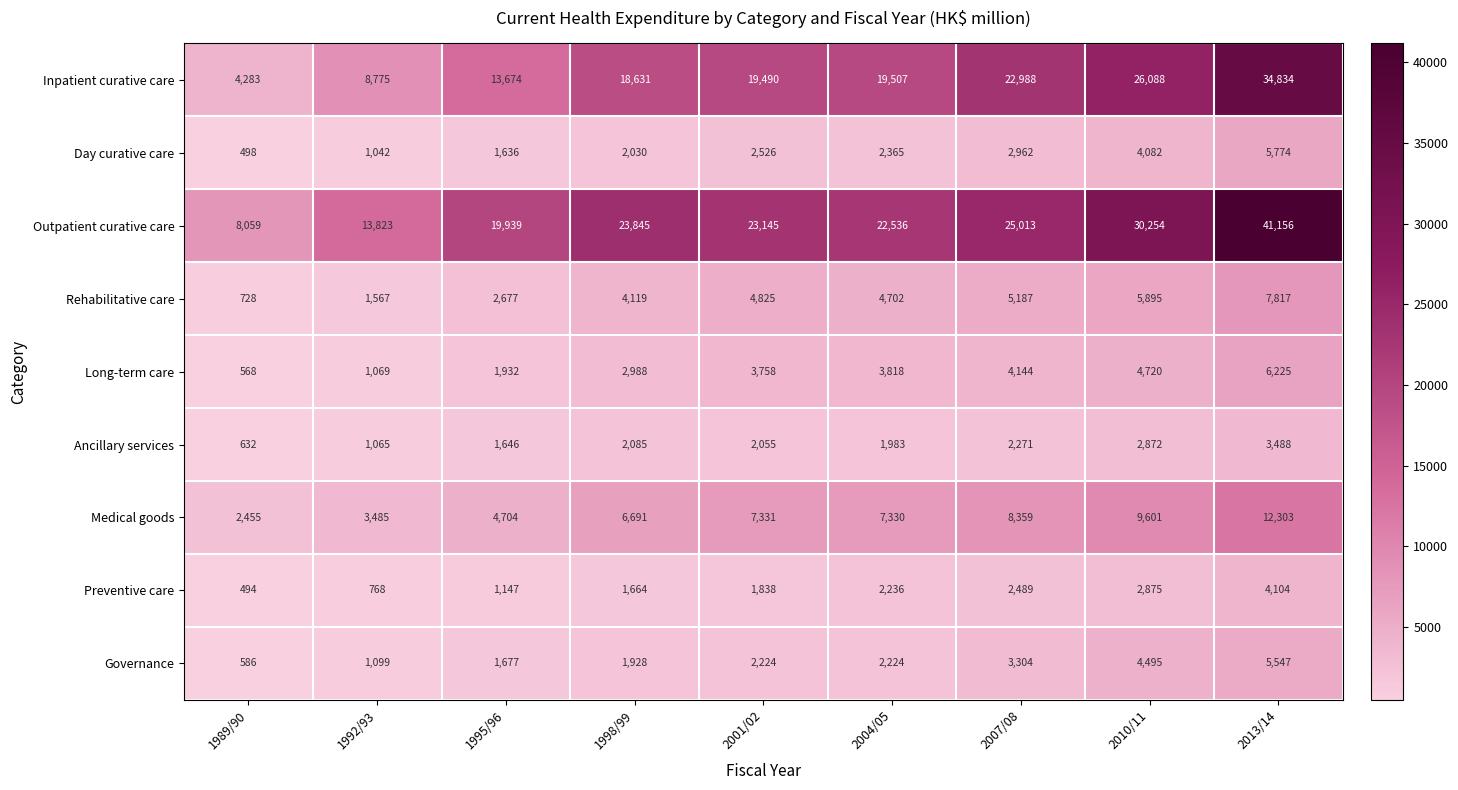

The value of Governance at 1992/93 is 1099. True or false?

True